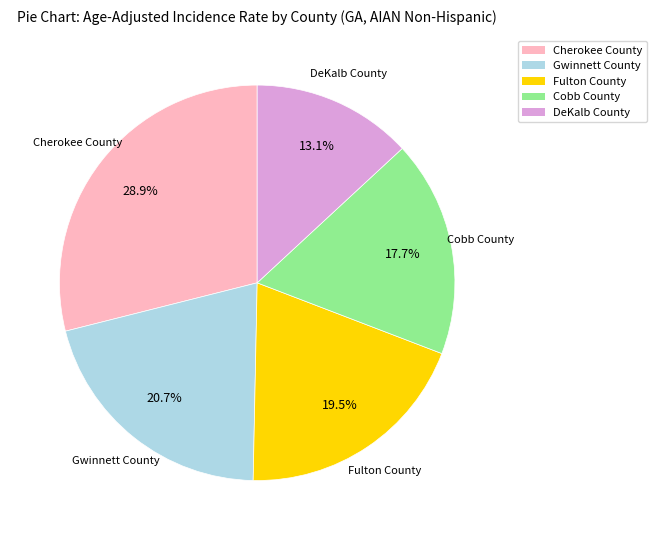

What is the smallest slice in the pie chart?

DeKalb County